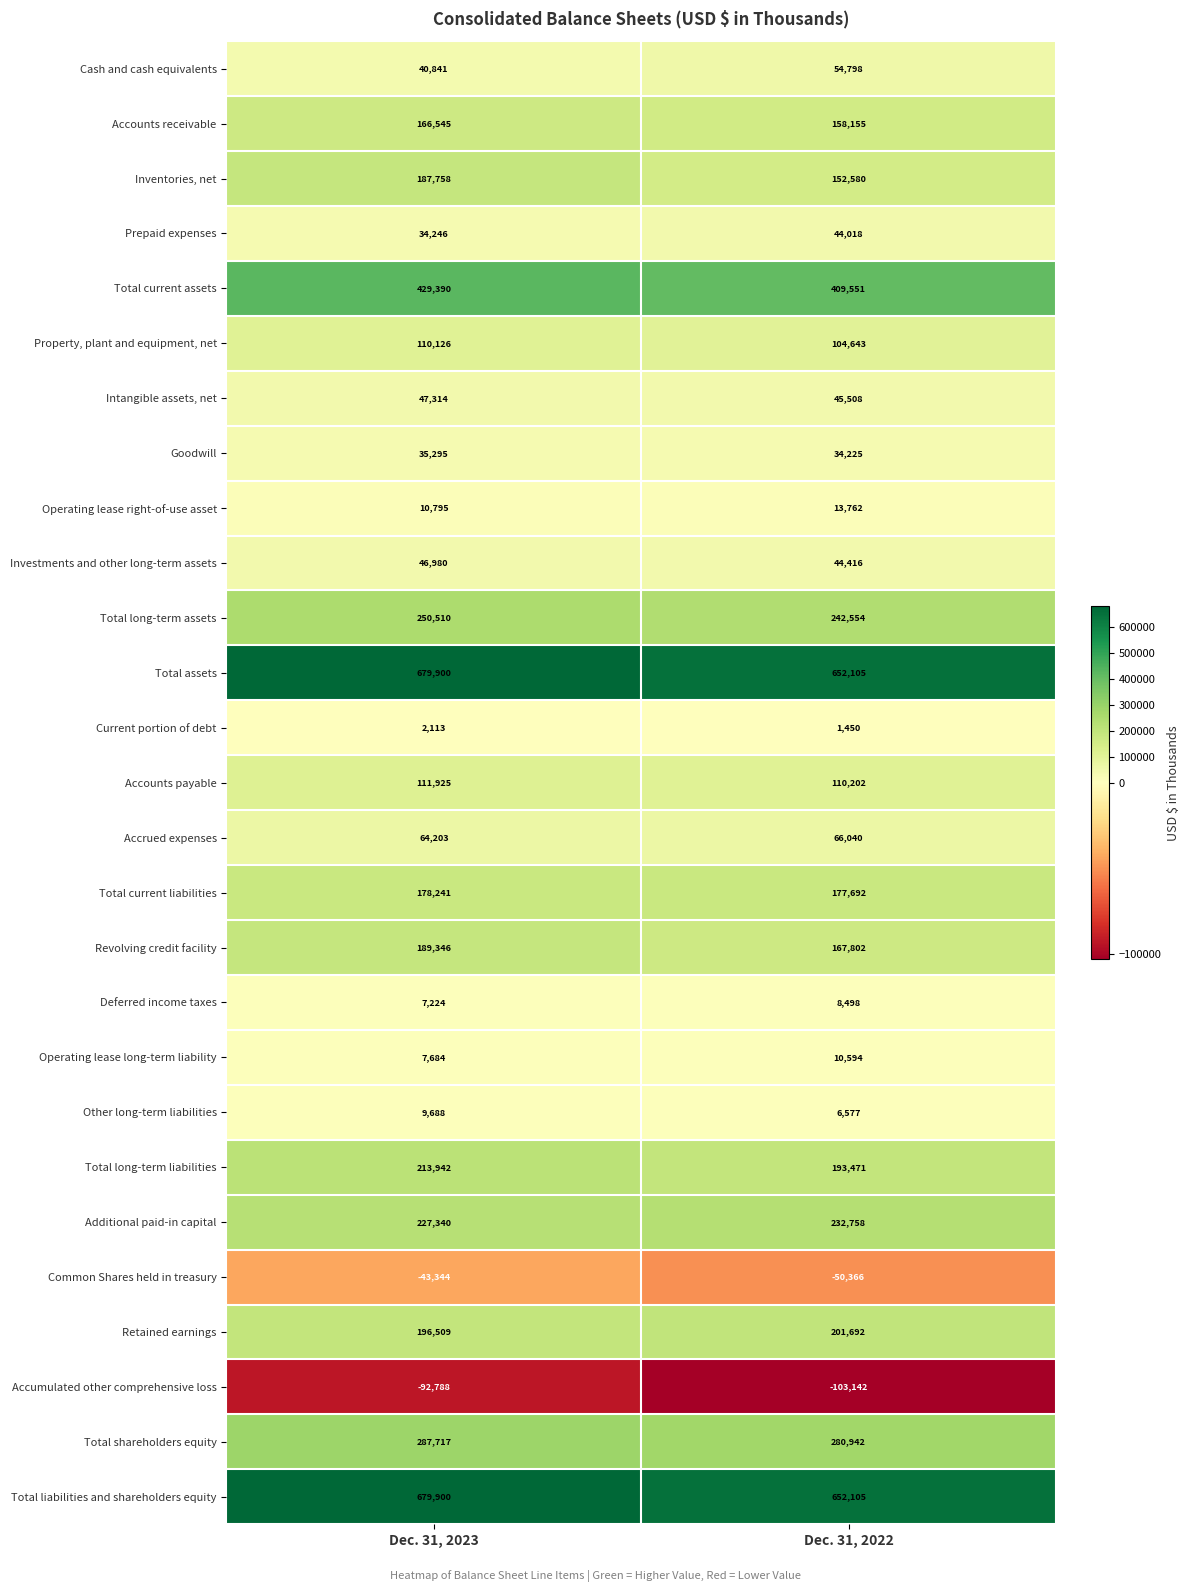

What is the total value across all series at Dec. 31, 2023?

4079400